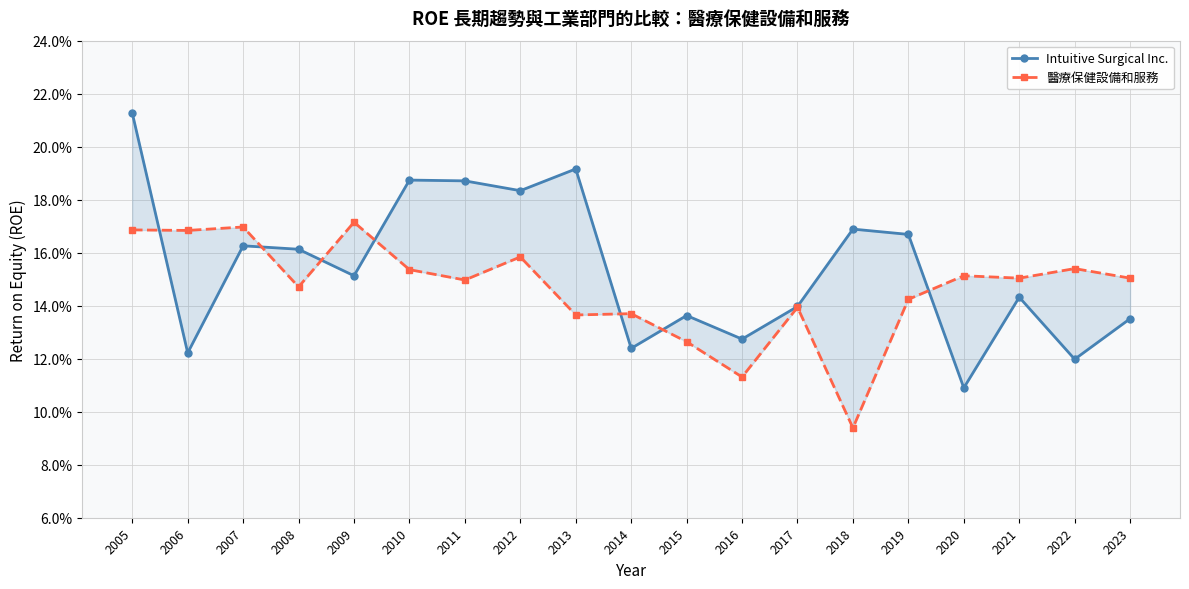

How many lines are shown in the chart?

2